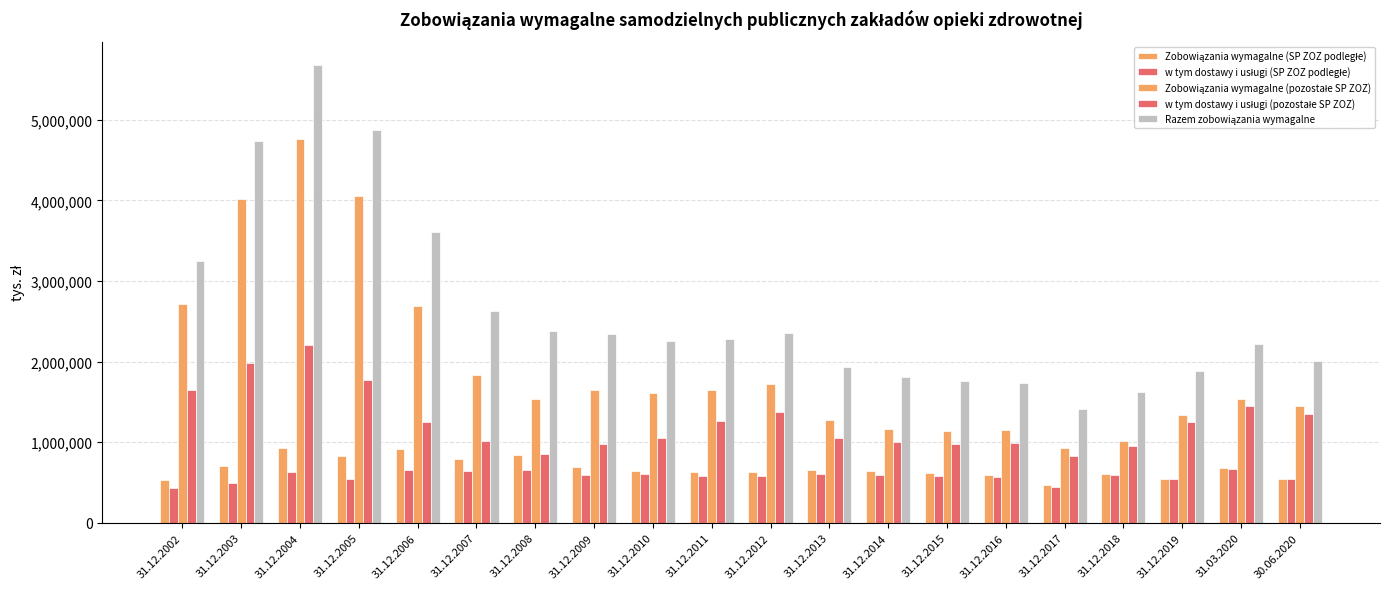

List the labels in order of Razem zobowiązania wymagalne value, largest first.

31.12.2004, 31.12.2005, 31.12.2003, 31.12.2006, 31.12.2002, 31.12.2007, 31.12.2008, 31.12.2012, 31.12.2009, 31.12.2011, 31.12.2010, 31.03.2020, 30.06.2020, 31.12.2013, 31.12.2019, 31.12.2014, 31.12.2015, 31.12.2016, 31.12.2018, 31.12.2017